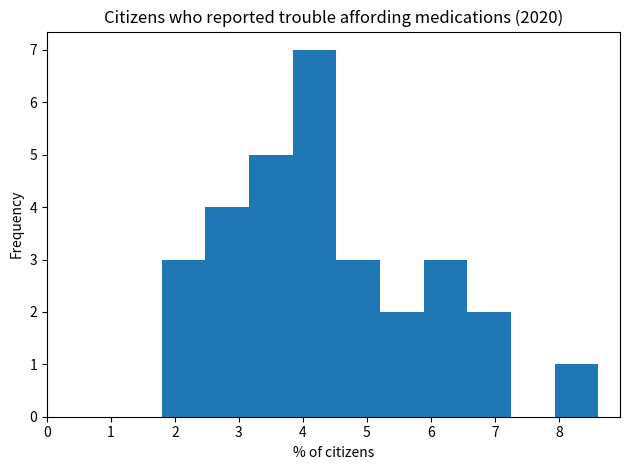

Over which range of the x-axis is the bar tallest?

3.8 to 4.5